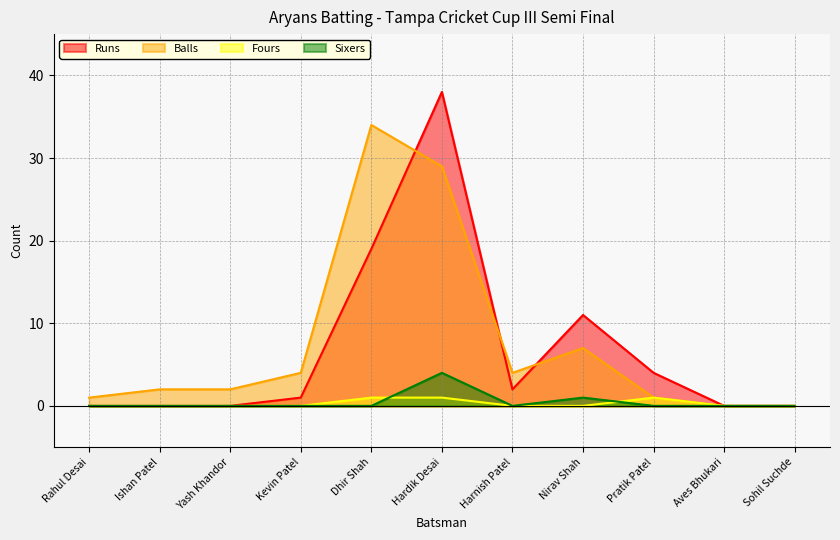

Which category has the lowest value across all series?

Rahul Desai